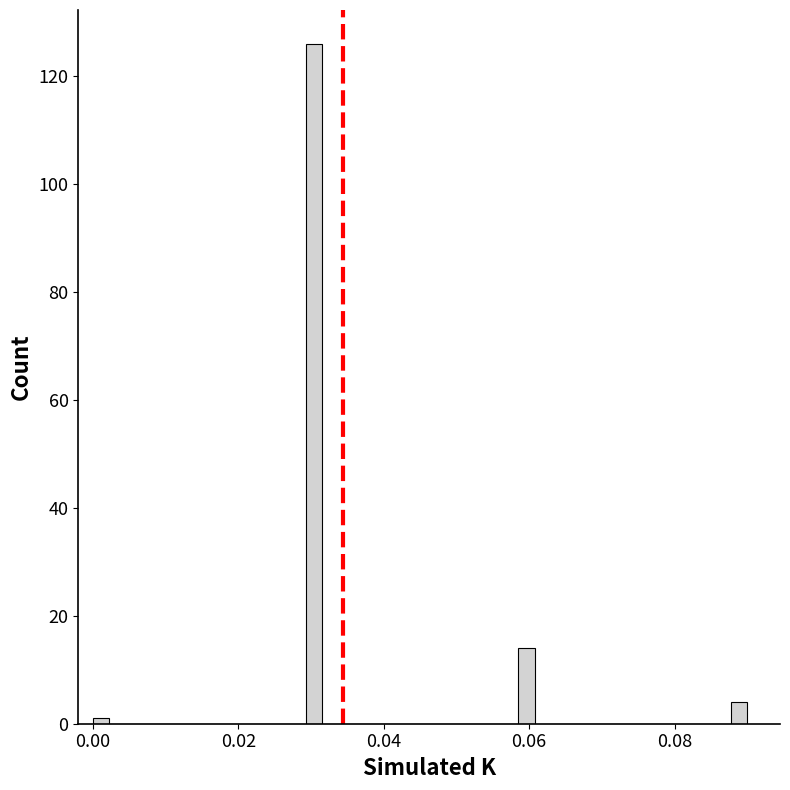

Read against the x-axis, roughly where is the centre of the tallest bar?

0.030